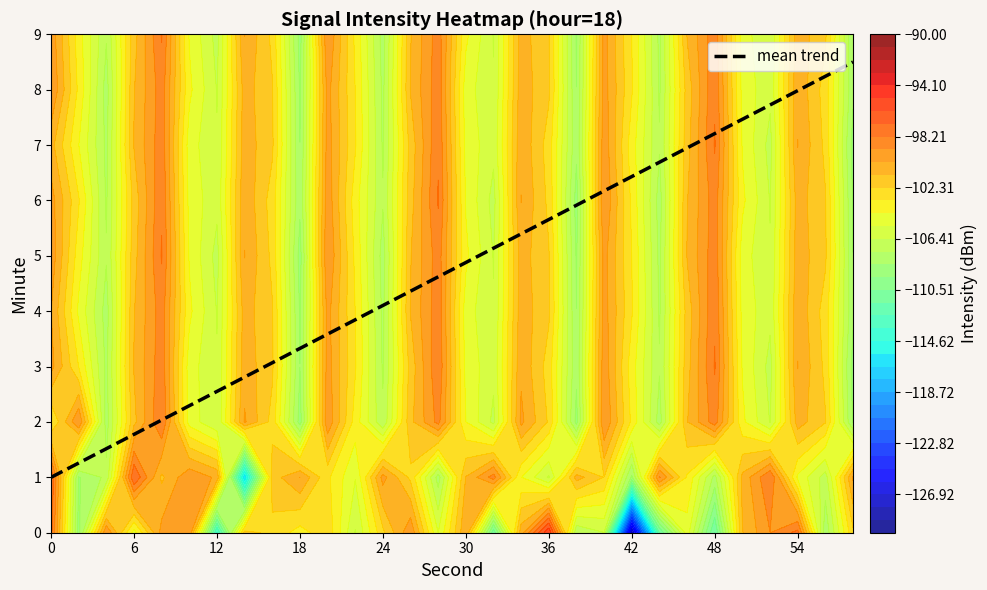

Where does the mean trend series first go above 4?

24